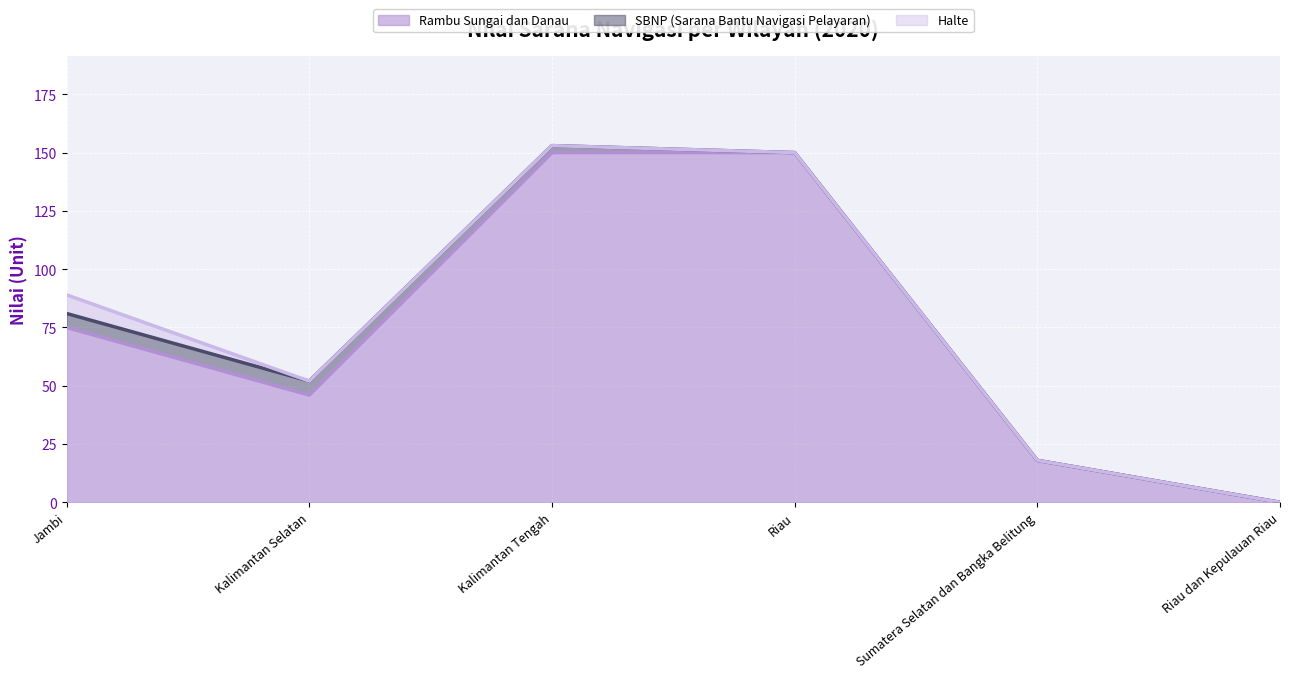

The SBNP (Sarana Bantu Navigasi Pelayaran) series shows 3 at Kalimantan Tengah. True or false?

True